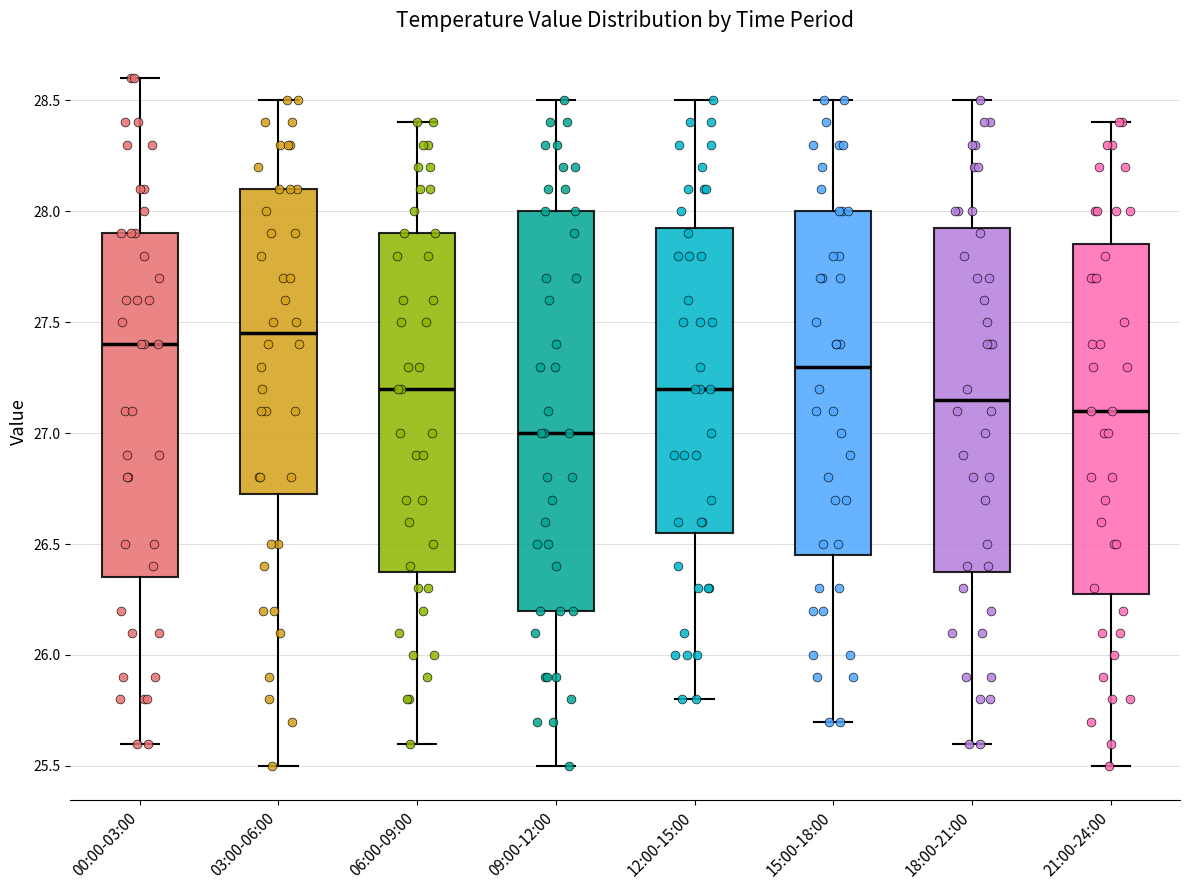

Which box has the highest median line?

03:00-06:00